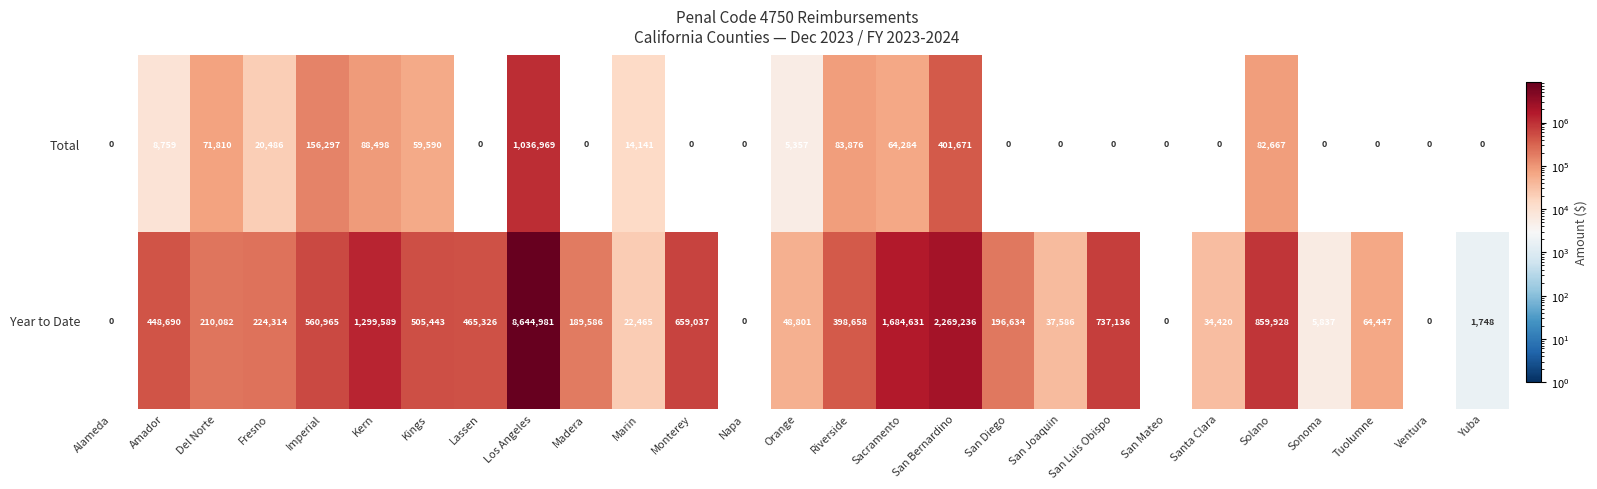

The Year to Date series shows 48801 at Orange. True or false?

True